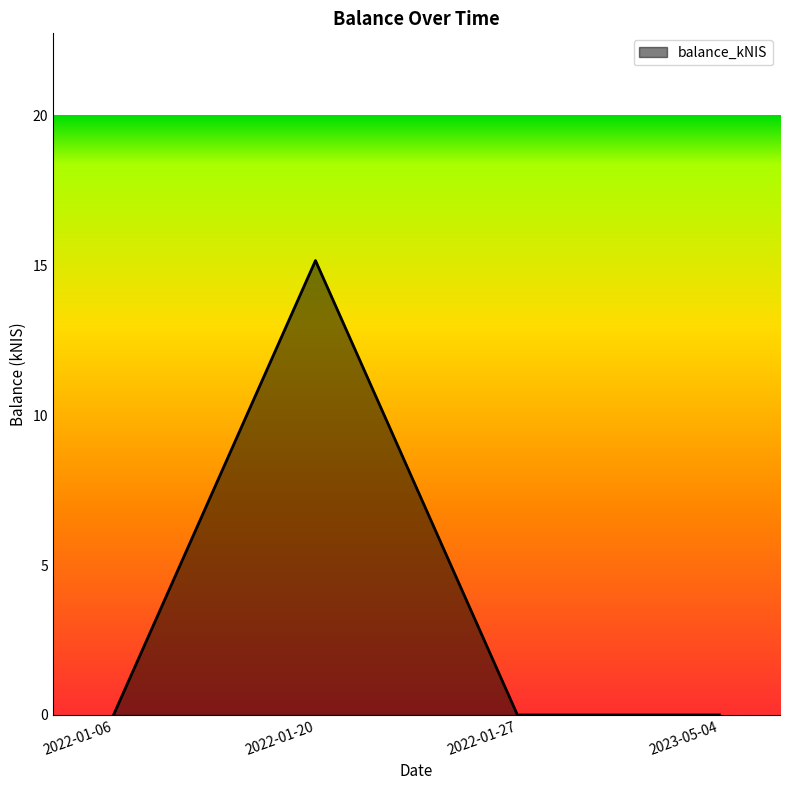

What is the maximum value shown in the chart?

15.2